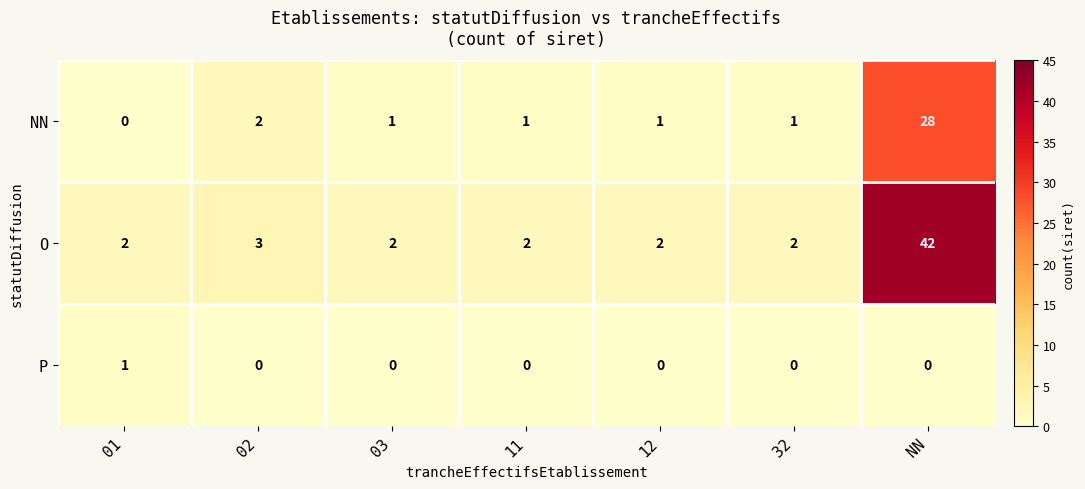

Reading right to left, extract all data points from this chart.

NN: NN=28	32=1	12=1	11=1	03=1	02=2	01=0
O: NN=42	32=2	12=2	11=2	03=2	02=3	01=2
P: NN=0	32=0	12=0	11=0	03=0	02=0	01=1